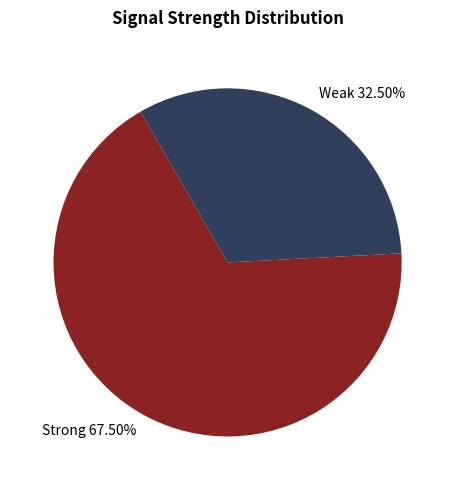

What is the smallest slice in the pie chart?

Weak 32.50%